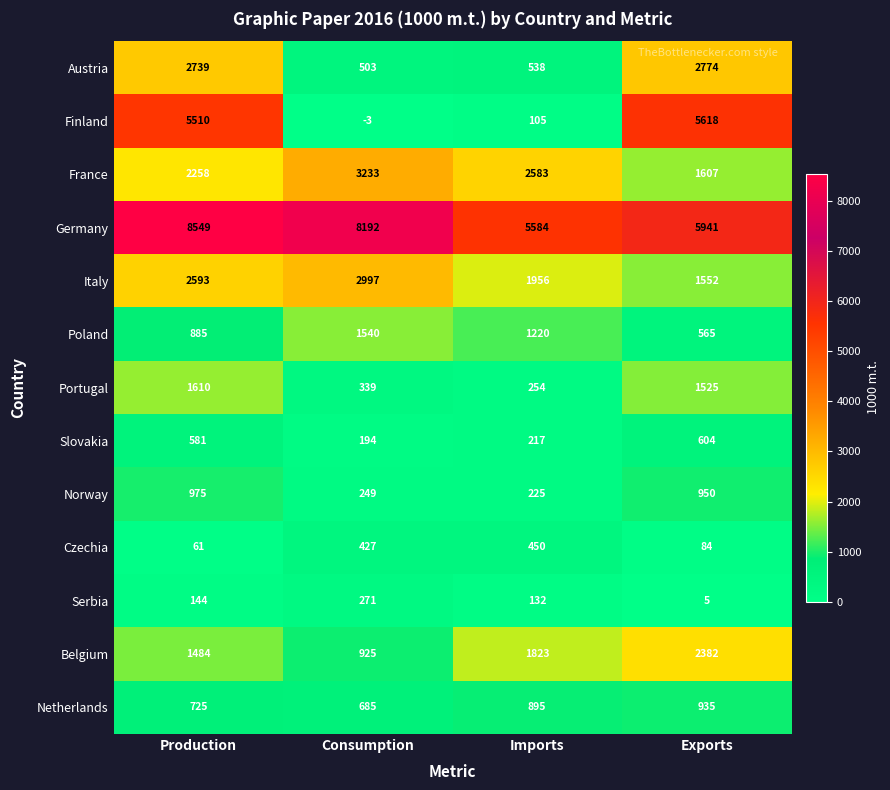

The Belgium series shows 1823 at Imports. True or false?

True